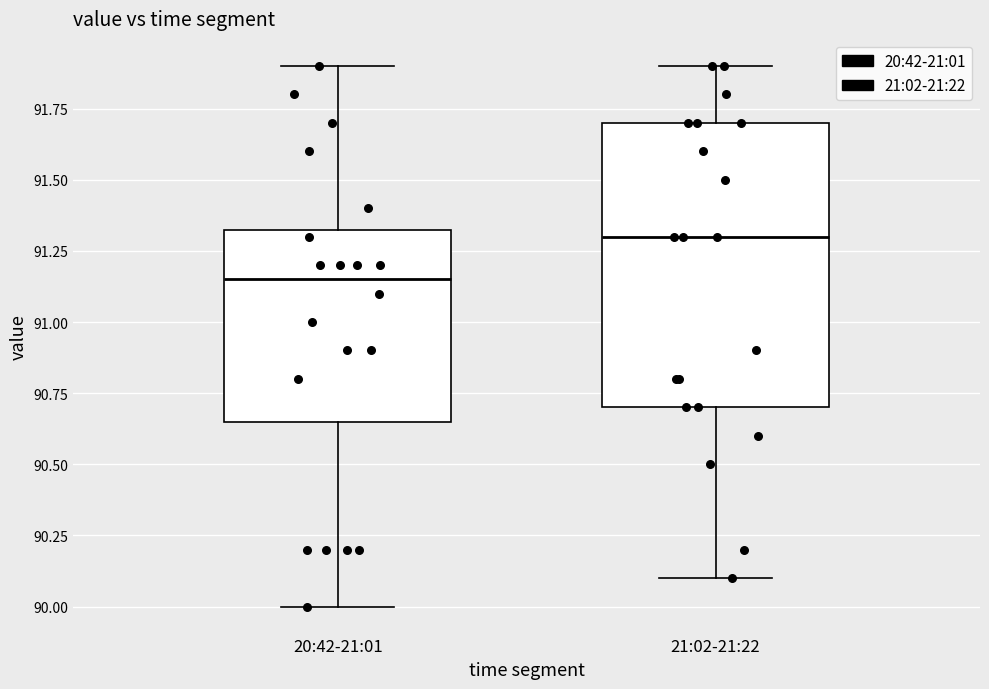

Reading left to right, read every box against the y-axis: the position of its median line, the range the box covers, and the ends of its whiskers. The values are not printed on the chart, so give them approximately, as read against the axis.

20:42-21:01: median 91.15, box 90.65 to 91.35, whiskers 90.00 to 91.90
21:02-21:22: median 91.30, box 90.70 to 91.70, whiskers 90.10 to 91.90